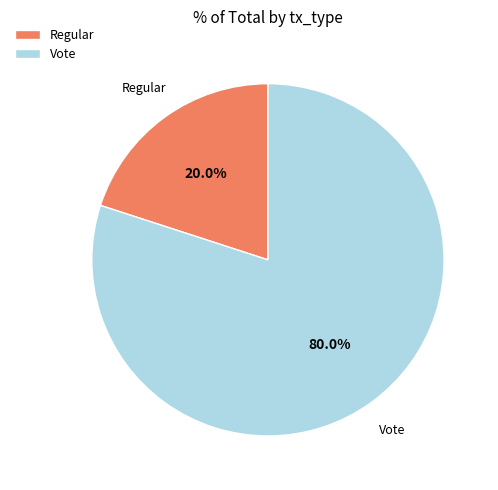

What is the ratio of the value at Vote to the value at Regular?

4.0